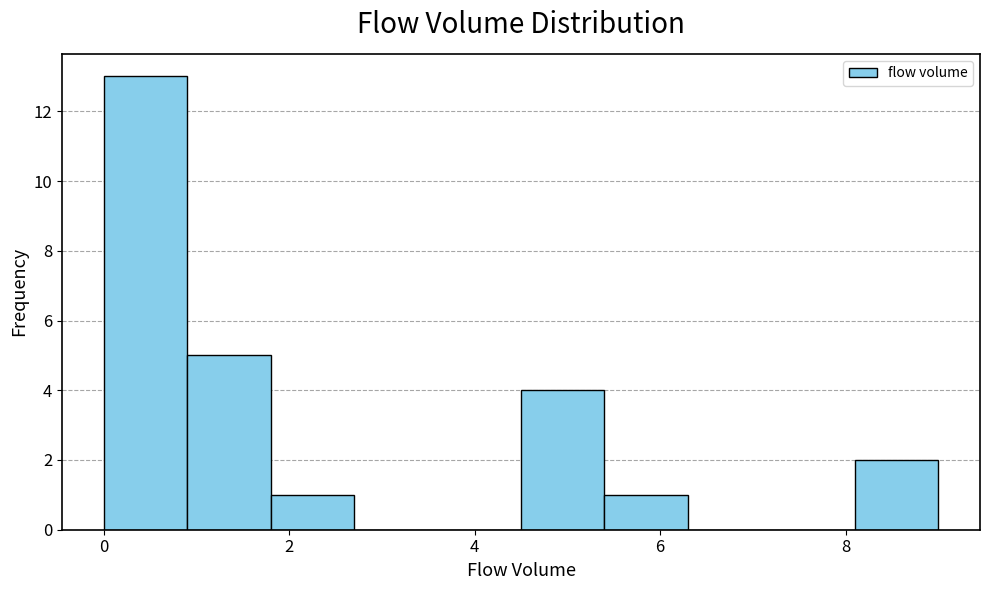

How tall is the bar that spans 0.9 to 1.8 on the x-axis? Neither the bar edges nor the heights are printed on the chart, so give them approximately, as read against the axes.

5